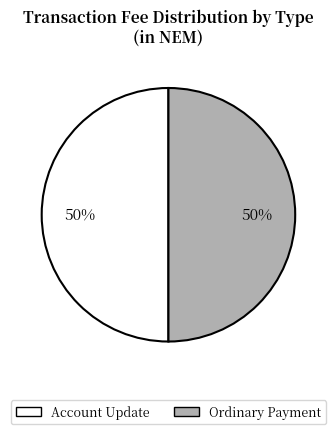

Combined, do Account Update and Ordinary Payment account for over 50%?

Yes